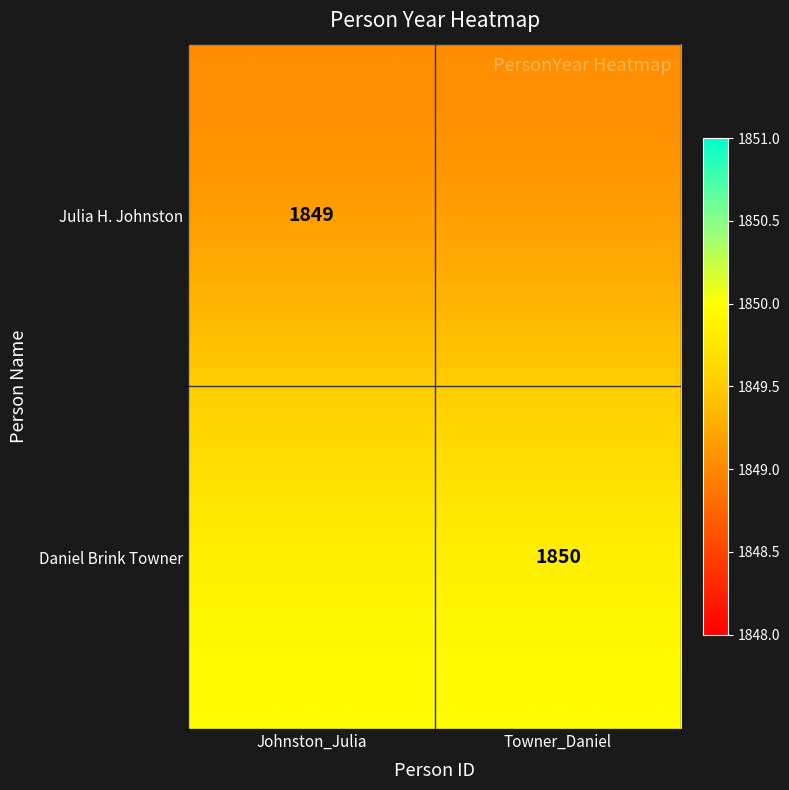

The value of Daniel Brink Towner at Towner_Daniel is 1850. True or false?

True